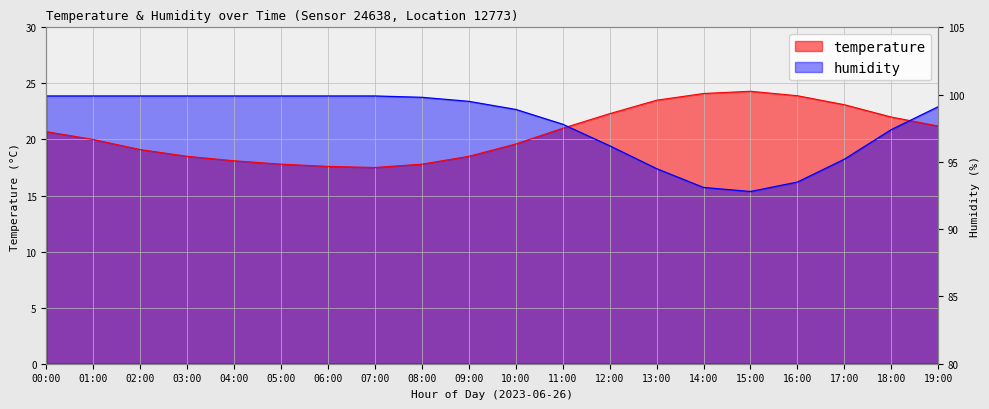

How many times do temperature and humidity cross each other?

2